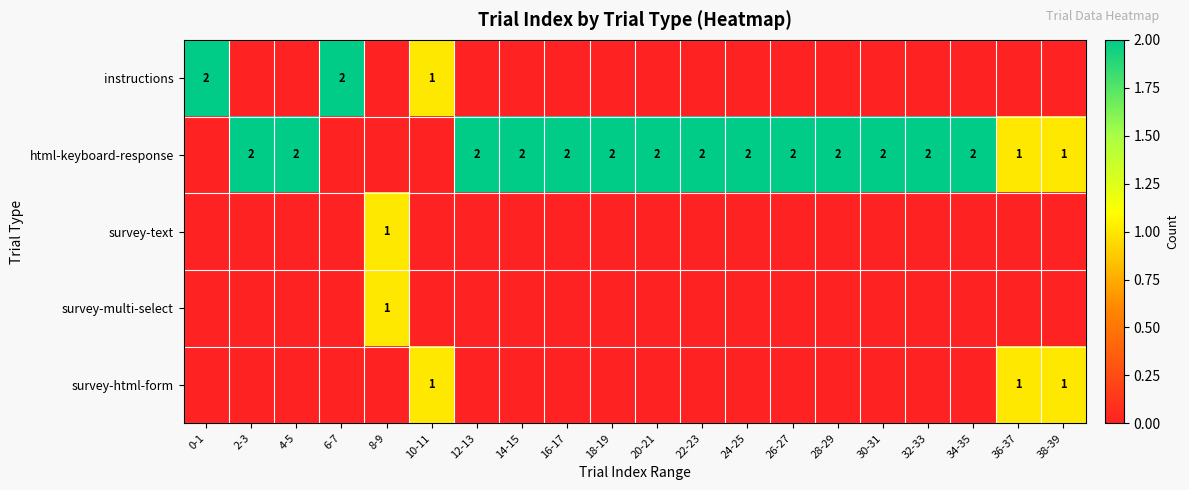

The value of html-keyboard-response at 4-5 is 2. True or false?

True